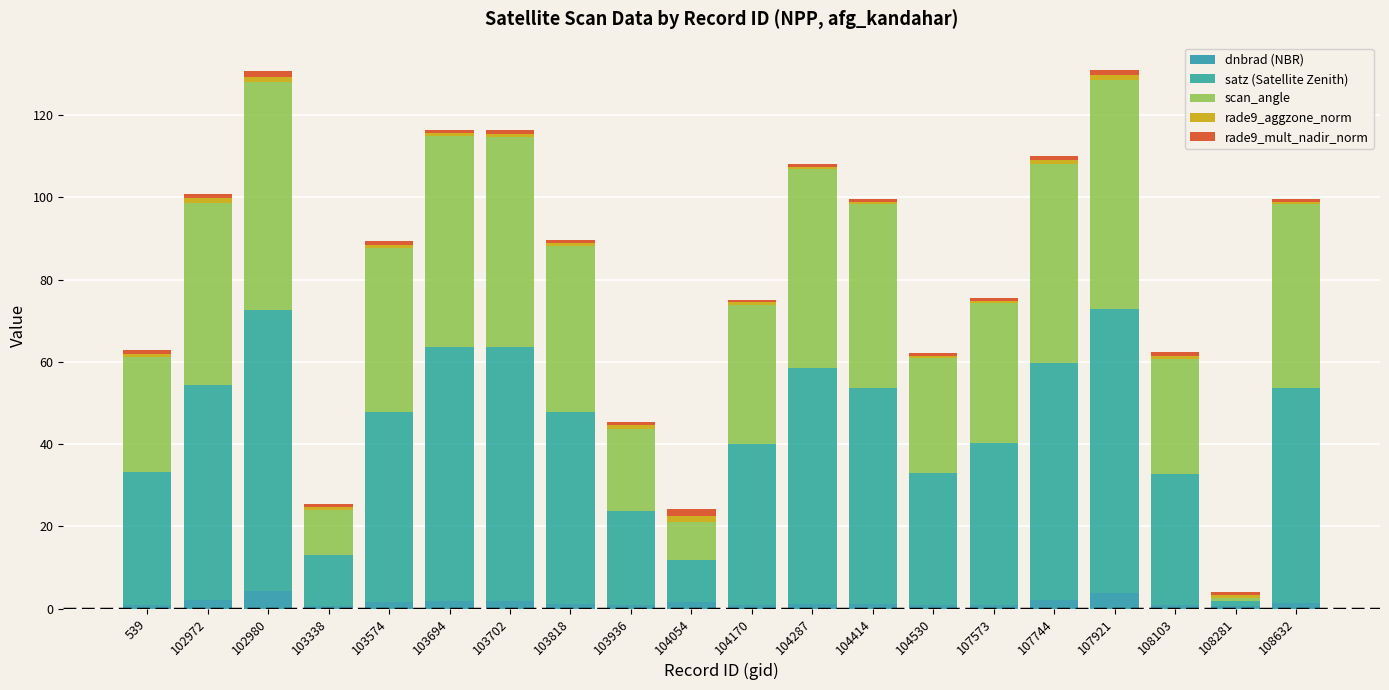

Count the number of categories in the chart.

20